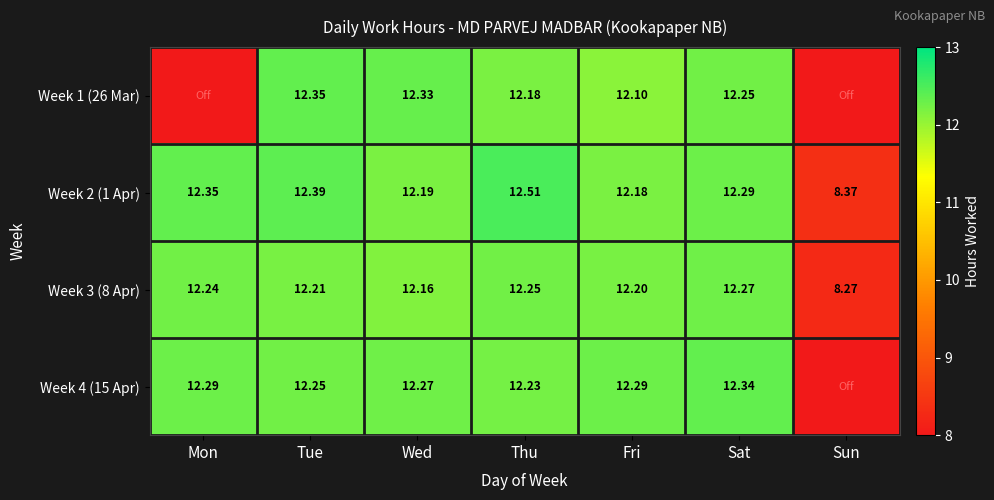

The Week 3 (8 Apr) series shows 7.8 at Wed. True or false?

False